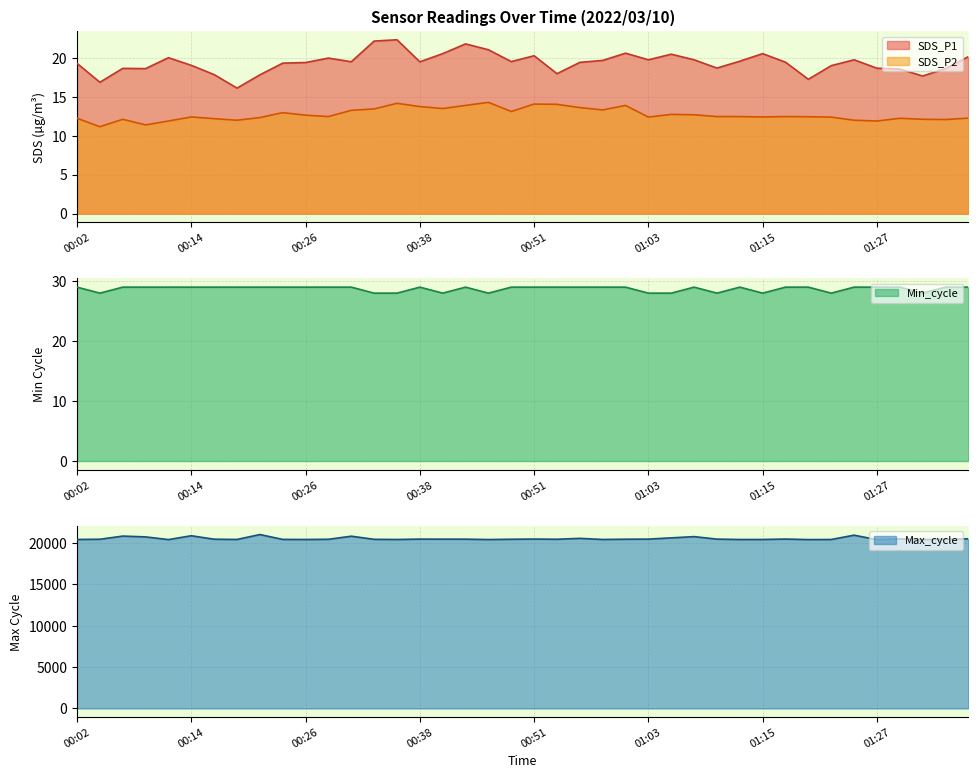

True or false: Max_cycle and SDS_P2 intersect in this chart.

False